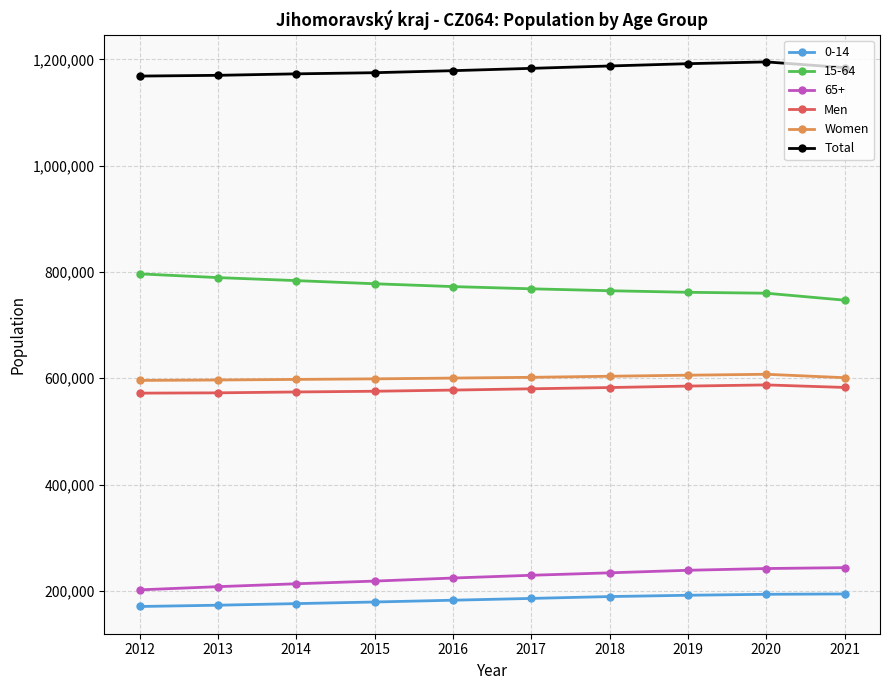

At how many categories does at least one series exceed 713295?

10